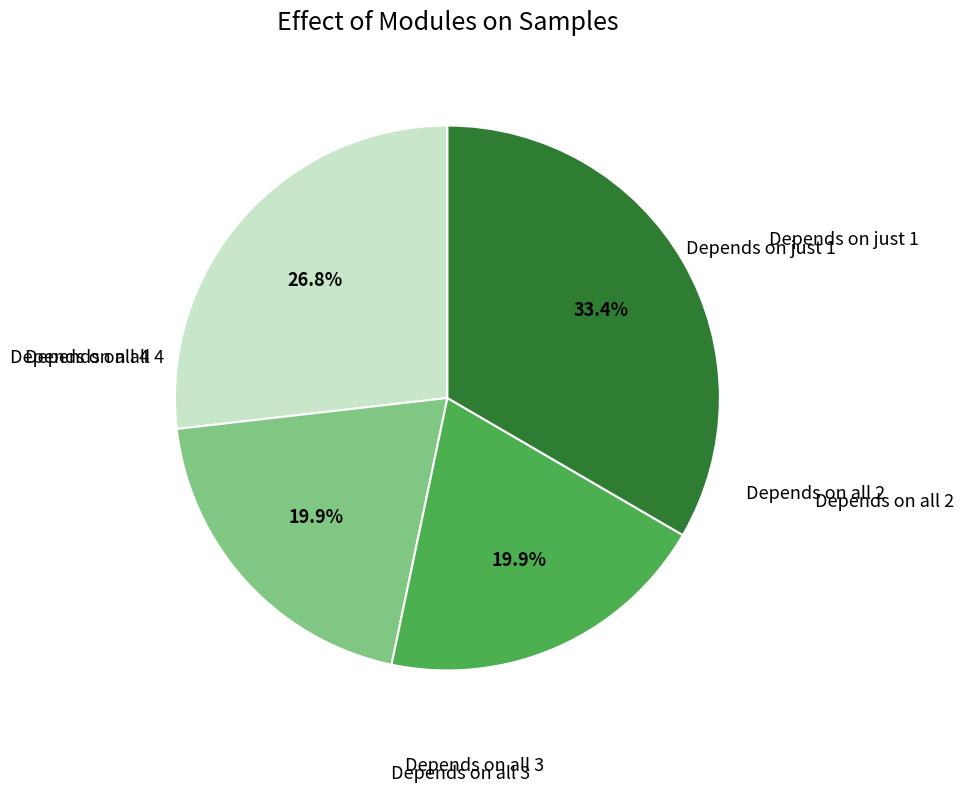

How many slices are in this pie chart?

4